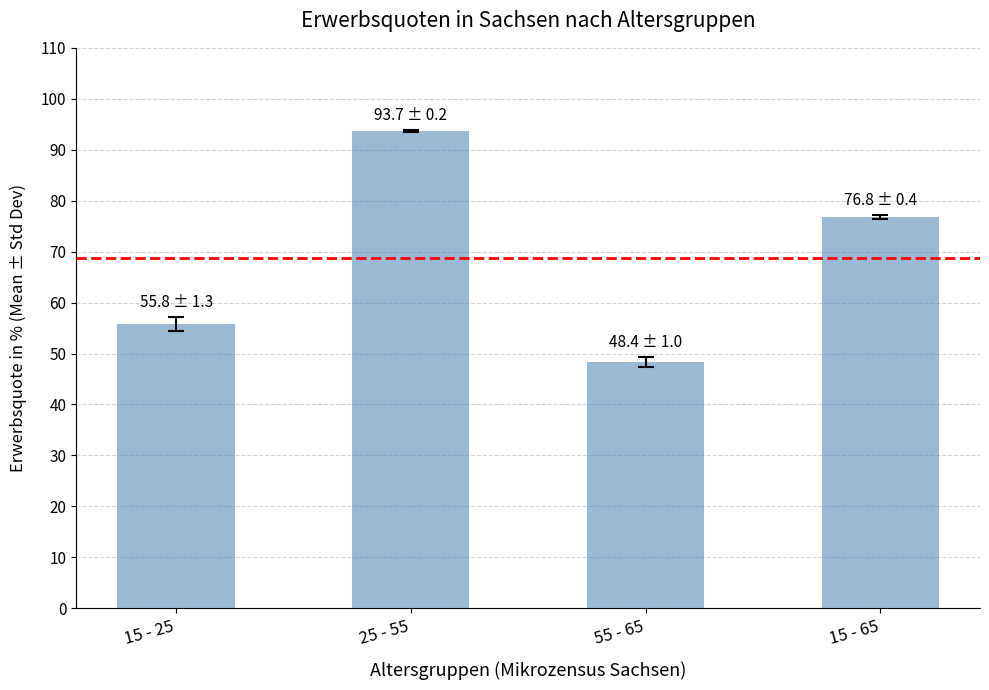

What is the label of the 1st bar from the right?

15 - 65